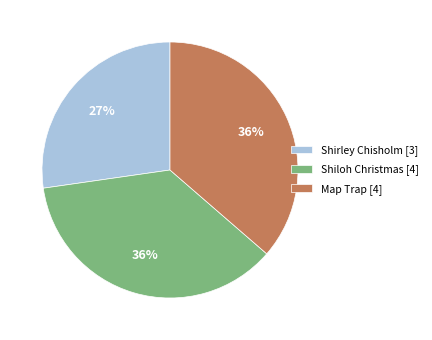

Count the number of slices in the pie.

3